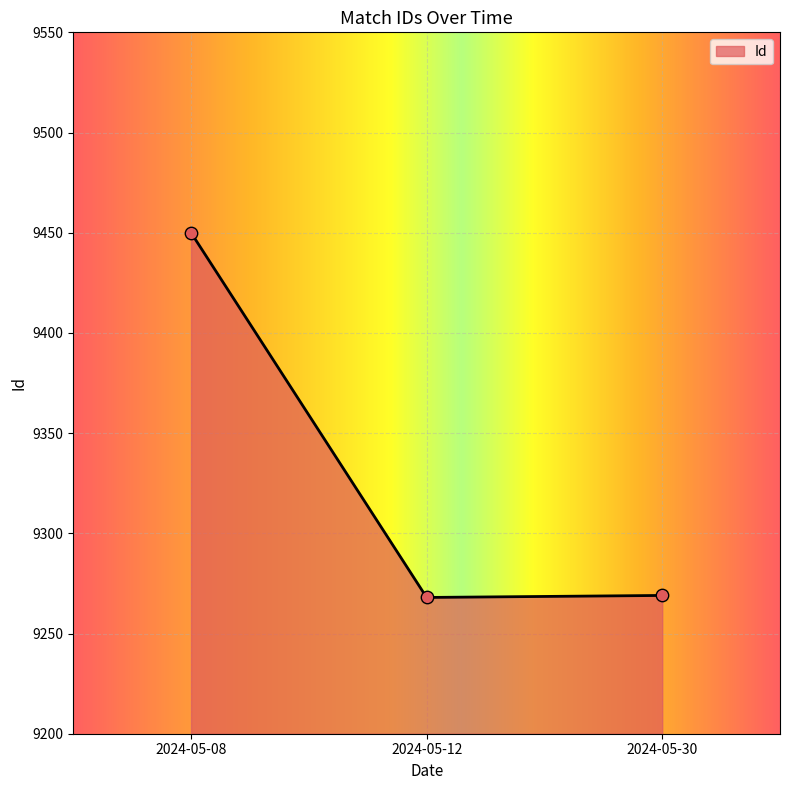

Which has a higher value, 2024-05-12 or 2024-05-08?

2024-05-08